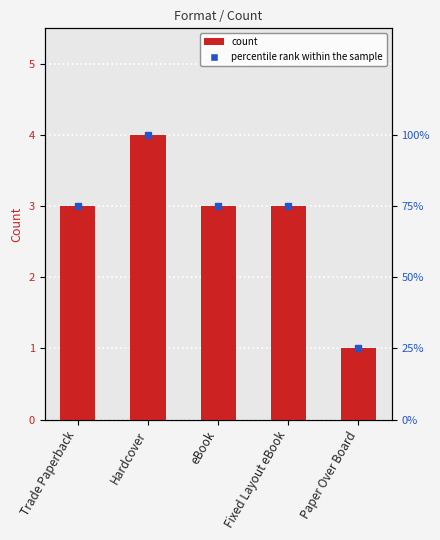

Approximately how many times larger is the value at Hardcover compared to eBook?

1.3